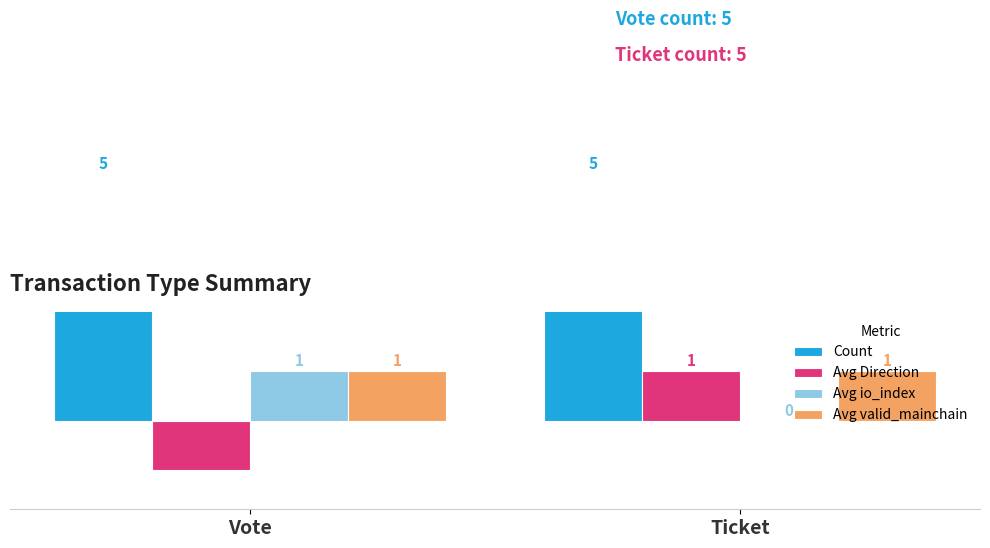

Reading right to left, list all the values displayed in this chart.

Count: Ticket=5	Vote=5
Avg Direction: Ticket=1	Vote=-1
Avg io_index: Ticket=0	Vote=1
Avg valid_mainchain: Ticket=1	Vote=1